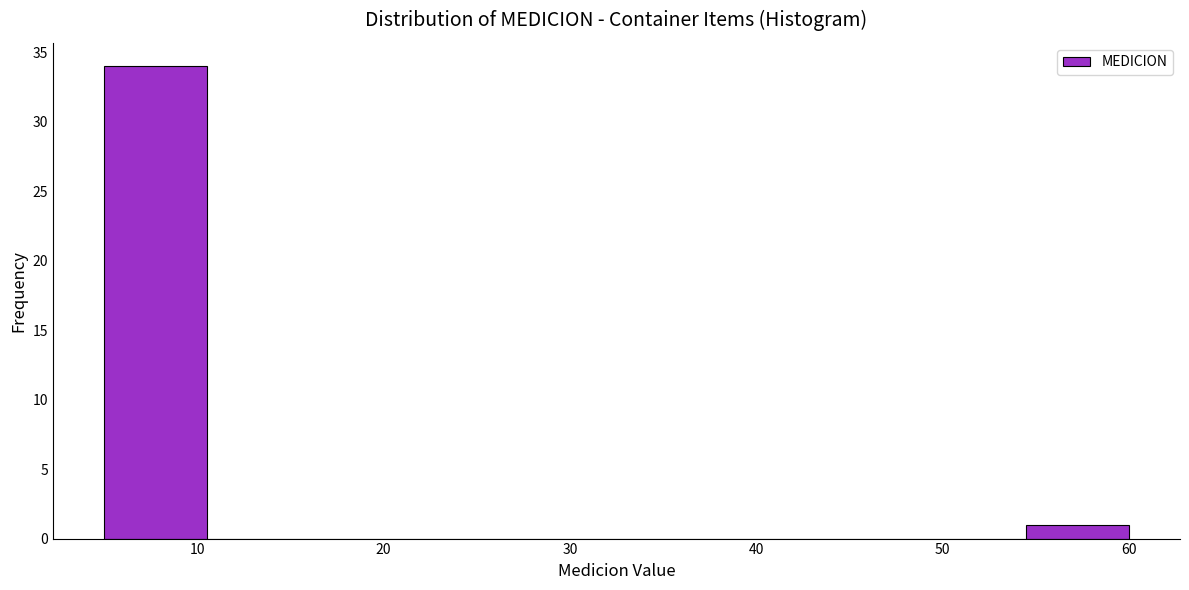

Reading left to right, transcribe this chart: for each bar, give the range it covers on the x-axis and its height. Neither the bar edges nor the heights are printed on the chart, so give them approximately, as read against the axes.

5.0 to 10.5: 34
10.5 to 16.0: 0
16.0 to 21.5: 0
21.5 to 27.0: 0
27.0 to 32.5: 0
32.5 to 38.0: 0
38.0 to 43.5: 0
43.5 to 49.0: 0
49.0 to 54.5: 0
54.5 to 60.0: 1